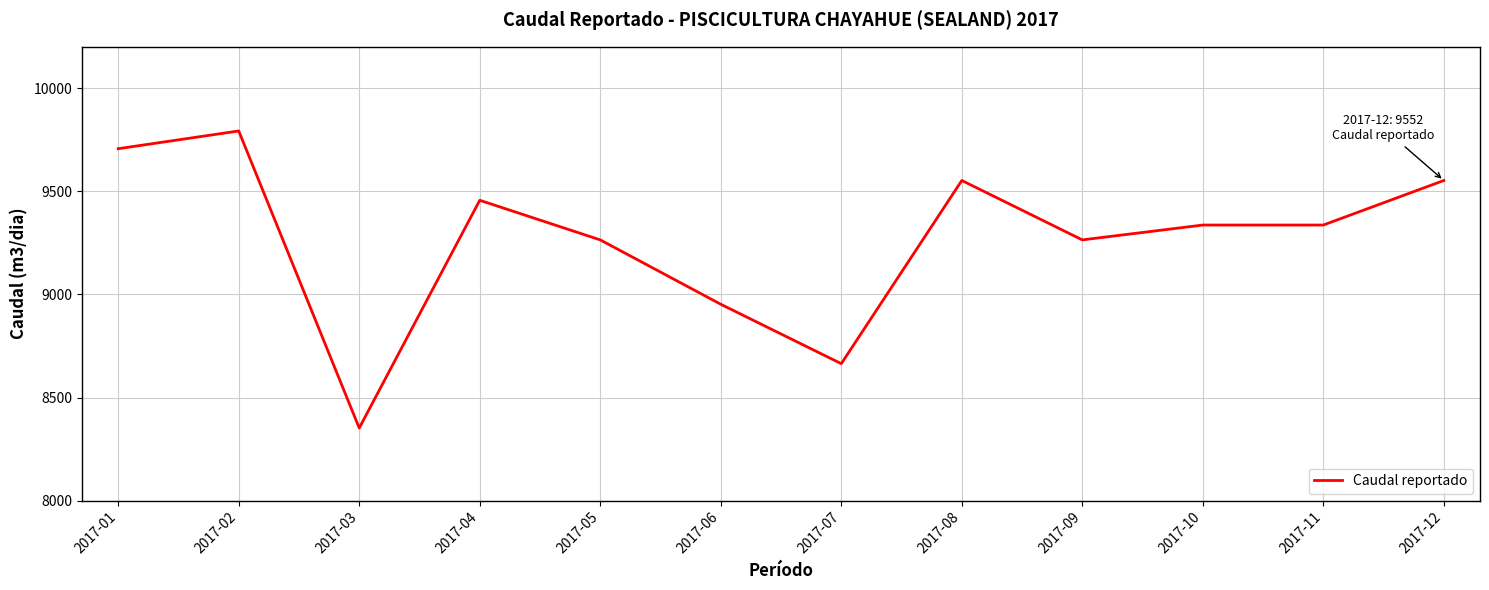

Where does the data first go above 9336?

2017-01